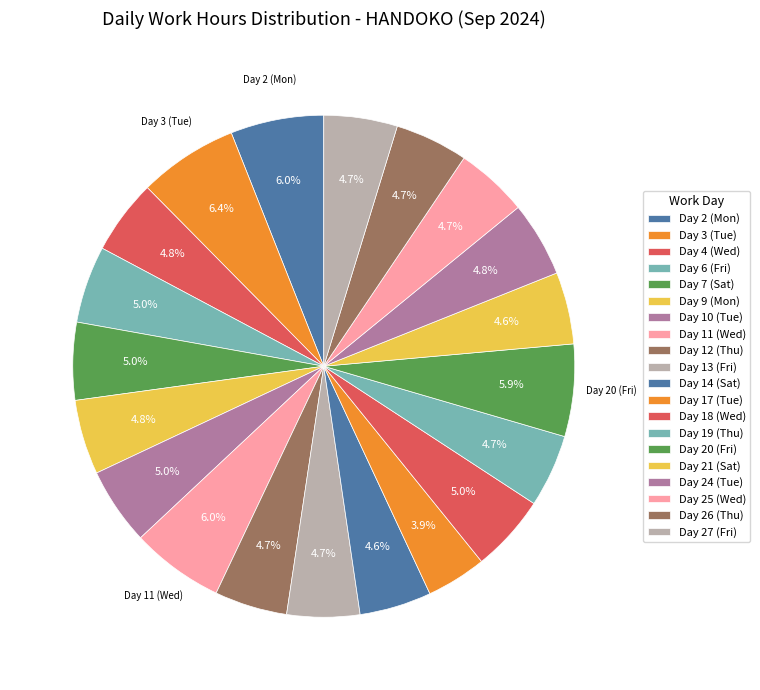

Is it true that Day 9 (Mon) is 5% of the pie?

True